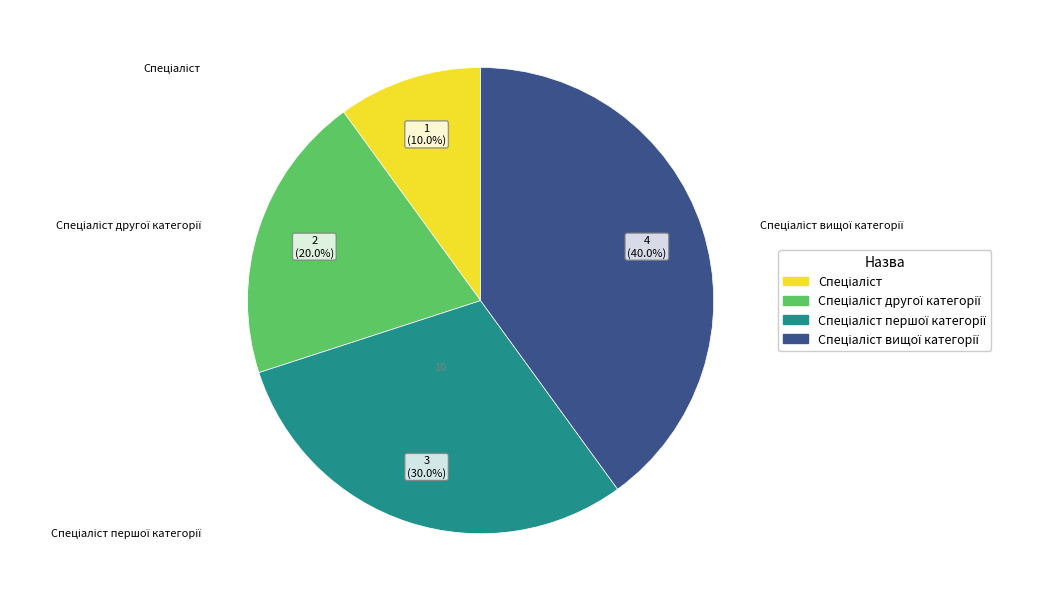

Is Спеціаліст першої категорії the majority of the pie?

No